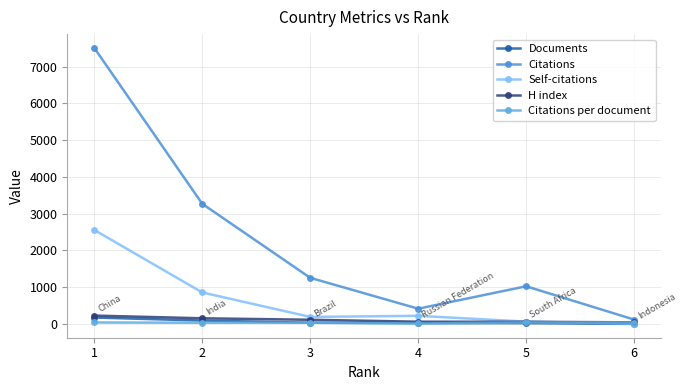

Does the chart have visible grid lines?

Yes